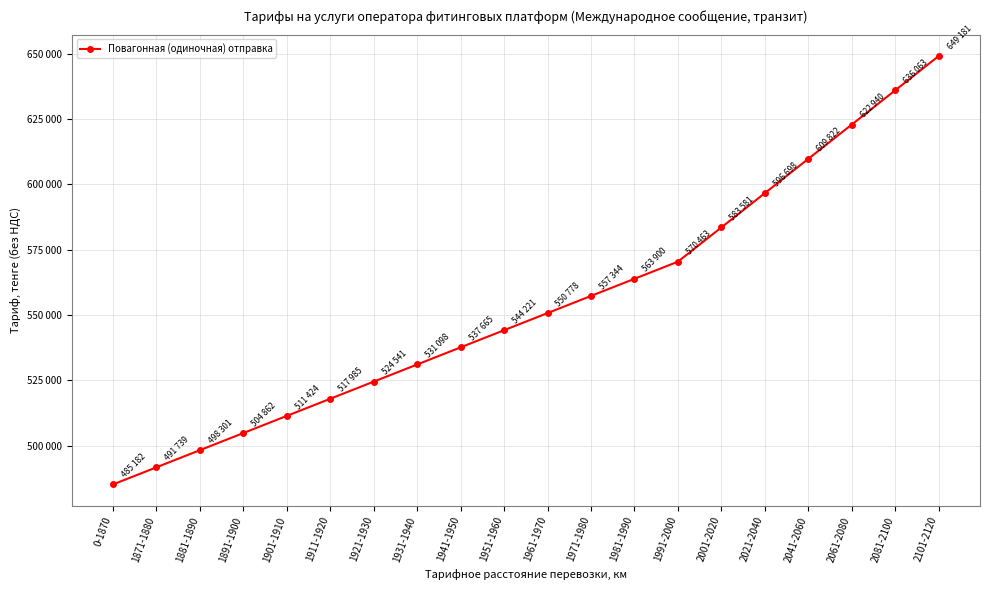

Does the chart have visible grid lines?

Yes